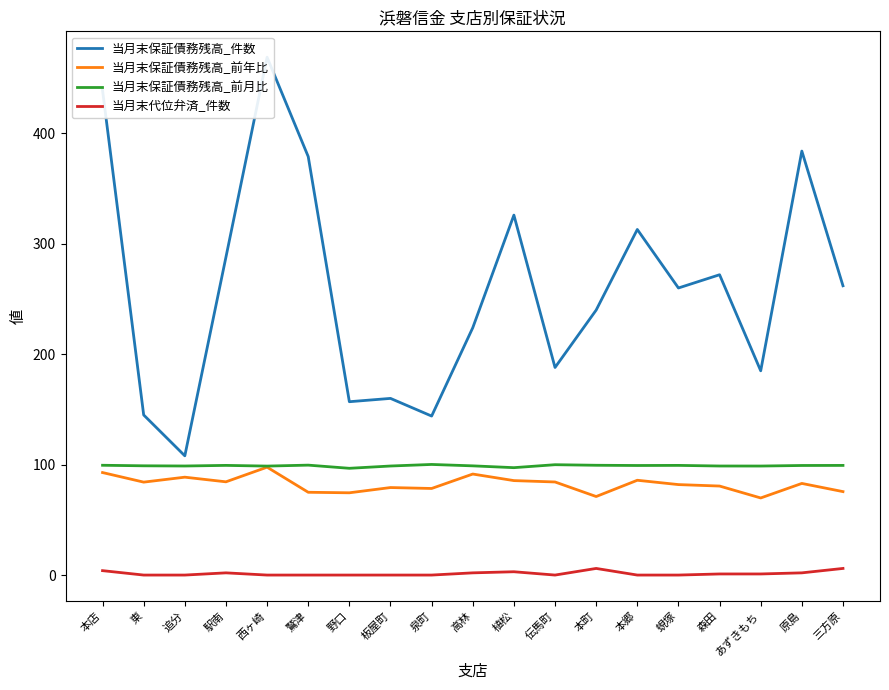

Rank the series at 駅南 from lowest to highest value.

当月末代位弁済_件数, 当月末保証債務残高_前年比, 当月末保証債務残高_前月比, 当月末保証債務残高_件数